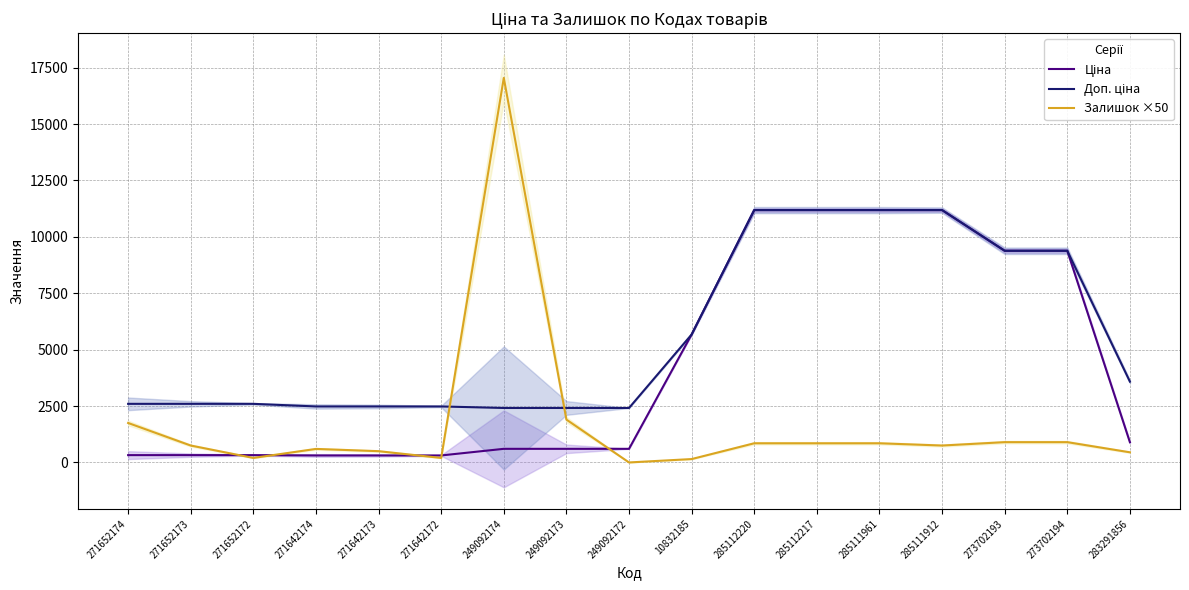

Which series has the largest total across all categories?

Доп. ціна